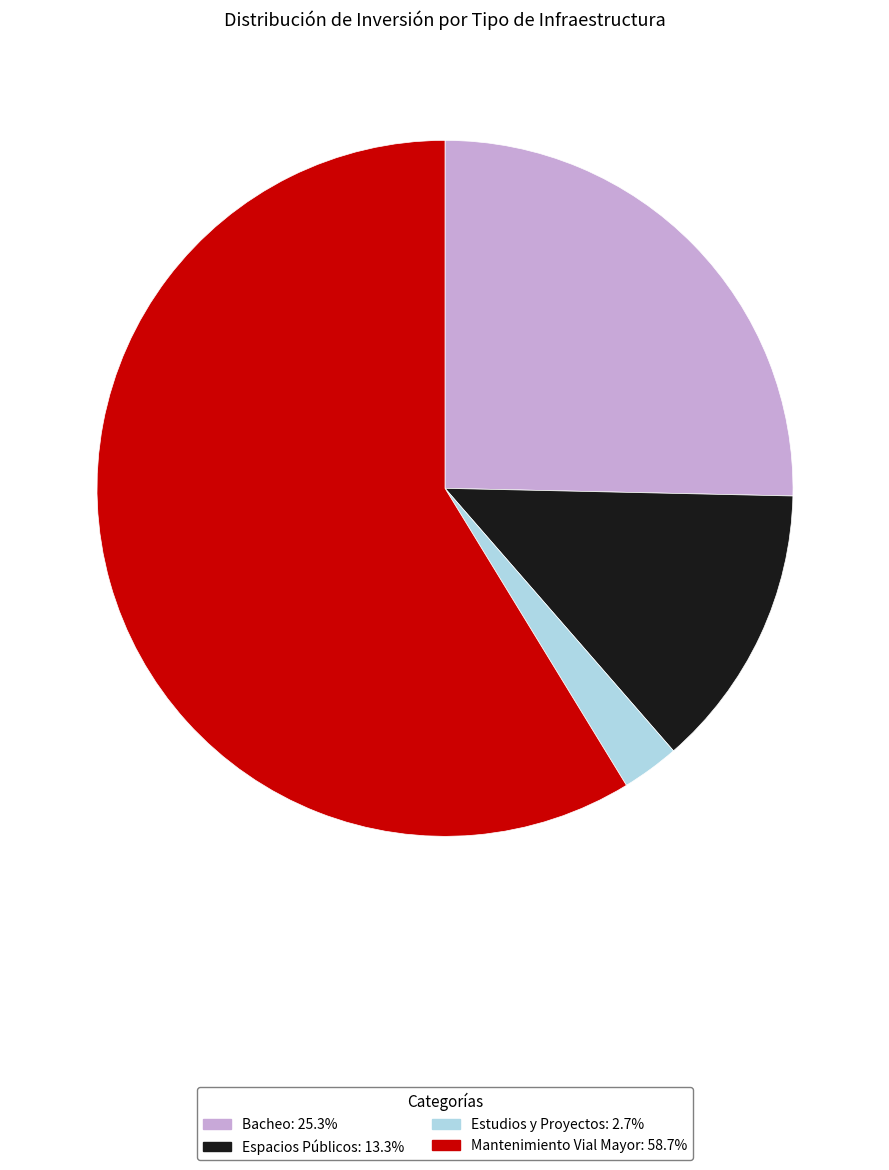

Which slice is the smallest?

Estudios y Proyectos